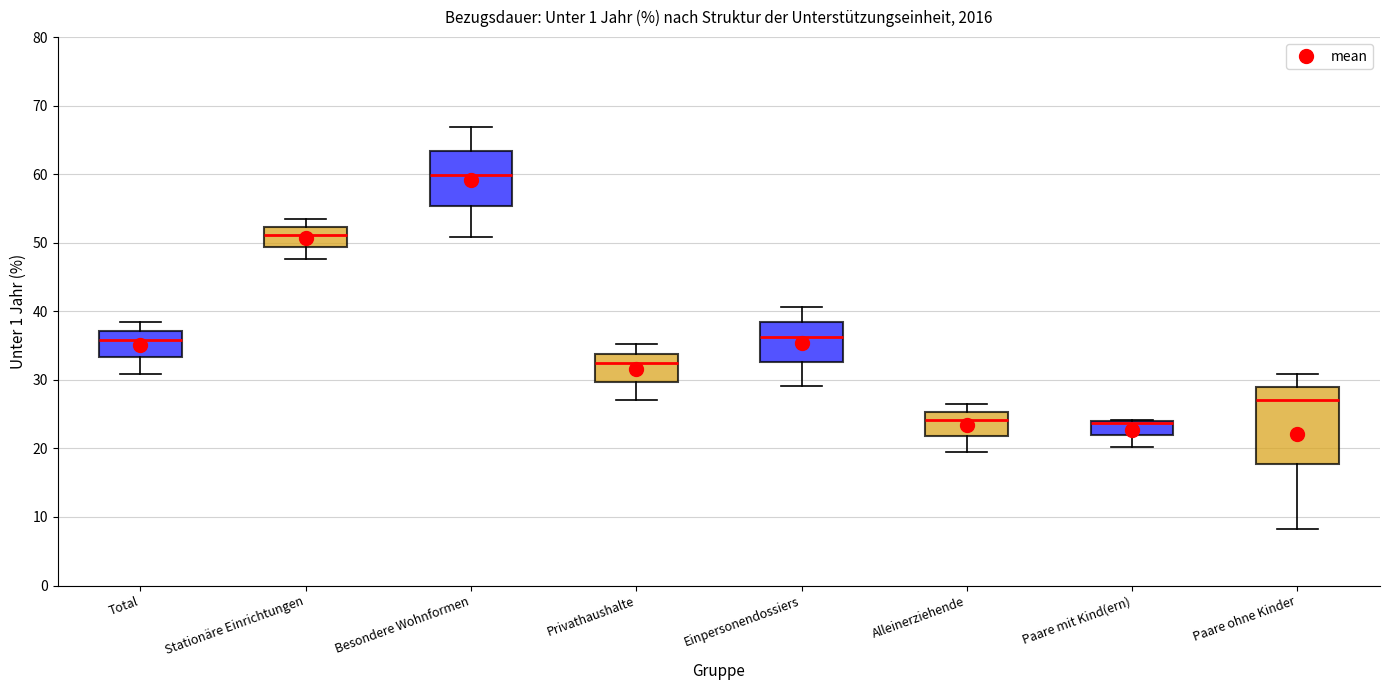

Reading left to right, transcribe this box plot: for each box, give where its median line is, the range the box spans, and where its two whiskers end, as read against the y-axis. The values are not printed on the chart, so give them approximately, as read against the axis.

Total: median 36, box 33 to 37, whiskers 31 to 39
Stationäre Einrichtungen: median 51, box 49 to 52, whiskers 48 to 54
Besondere Wohnformen: median 60, box 55 to 63, whiskers 51 to 67
Privathaushalte: median 32, box 30 to 34, whiskers 27 to 35
Einpersonendossiers: median 36, box 33 to 38, whiskers 29 to 41
Alleinerziehende: median 24, box 22 to 25, whiskers 20 to 27
Paare mit Kind(ern): median 24 (drawn on the box's upper edge), box 22 to 24, whiskers 20 to 24
Paare ohne Kinder: median 27, box 18 to 29, whiskers 8 to 31